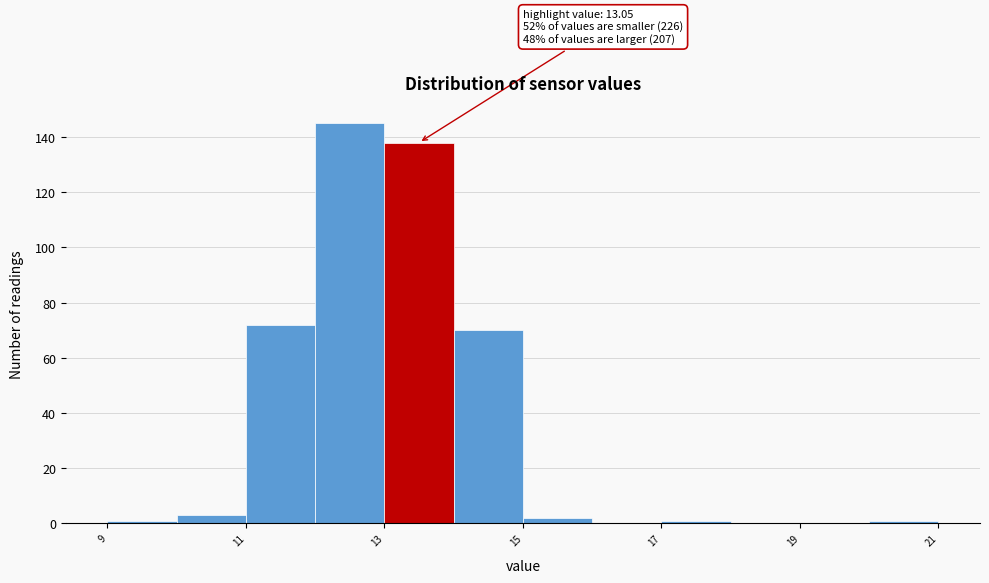

Over which range of the x-axis is the bar tallest?

12 to 13